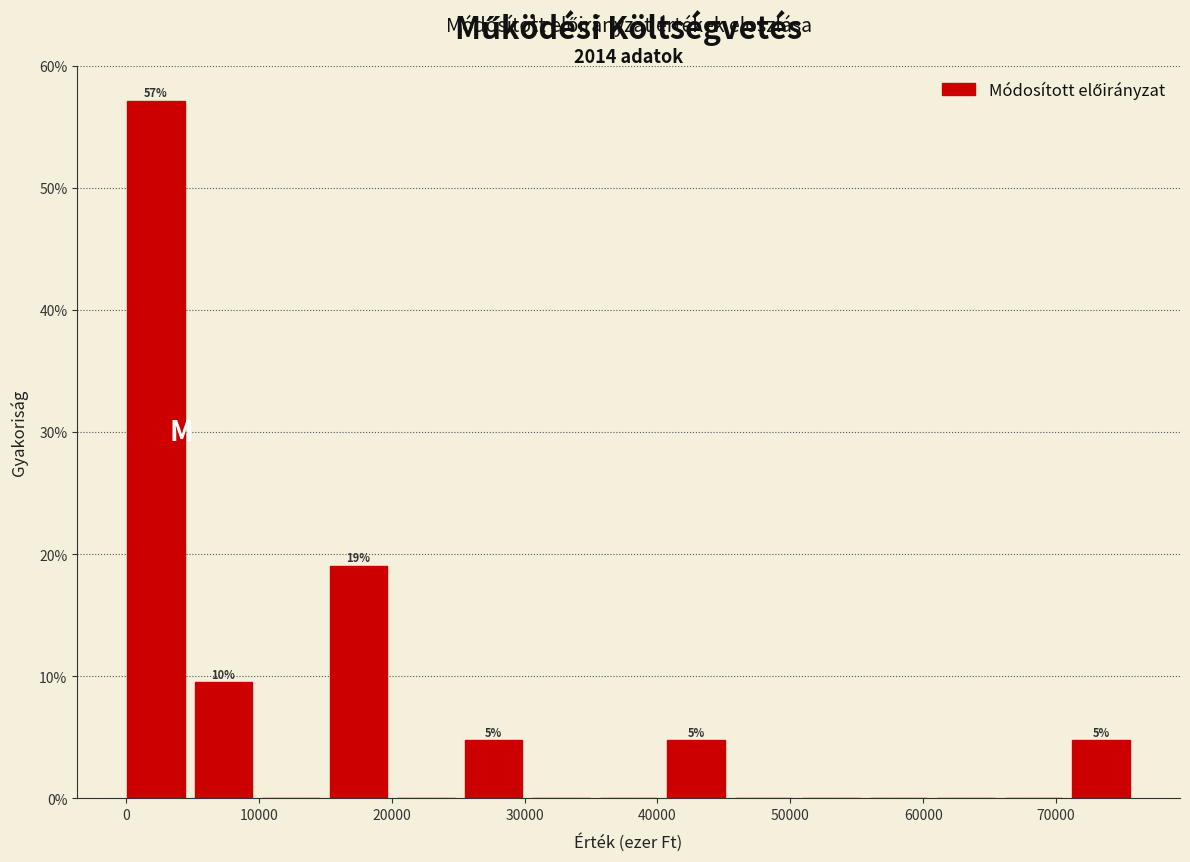

Over which range of the x-axis is the bar tallest?

0 to 5000